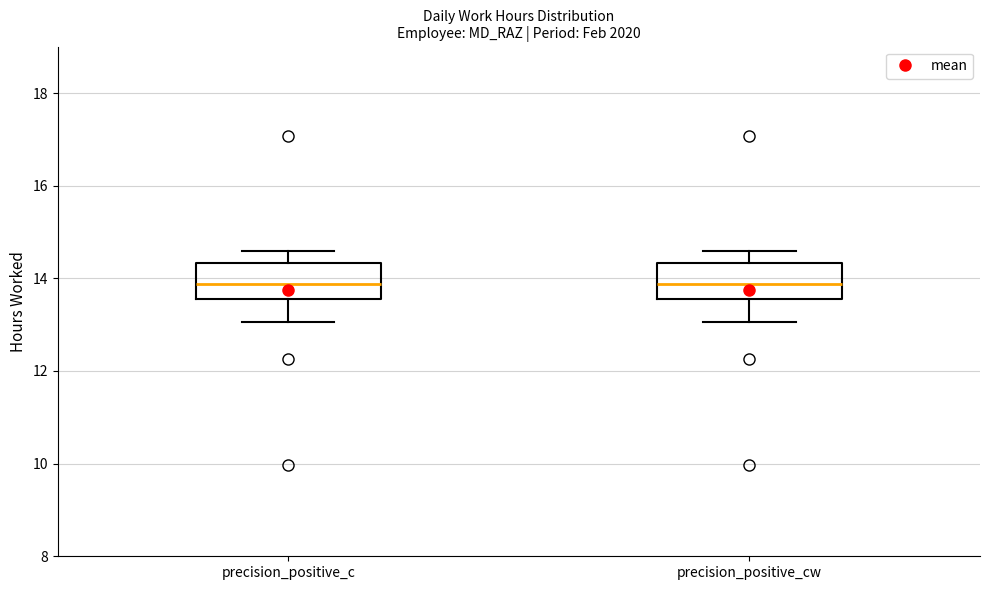

Where does the median line of the box for precision_positive_cw sit on the y-axis? The values are not printed on the chart, so give them approximately, as read against the axis.

13.8